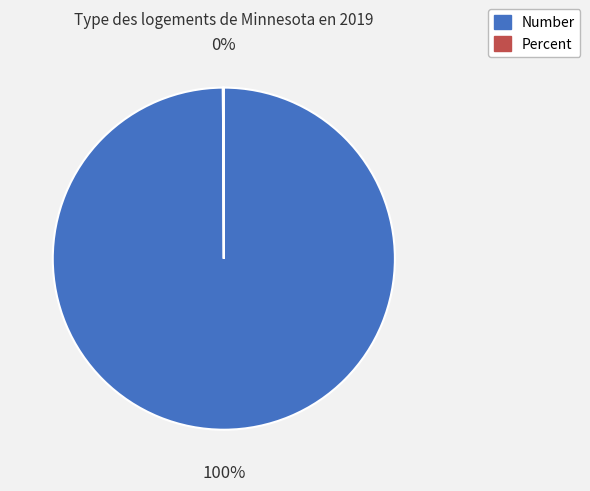

To the nearest percent, what is the average slice percentage?

50%